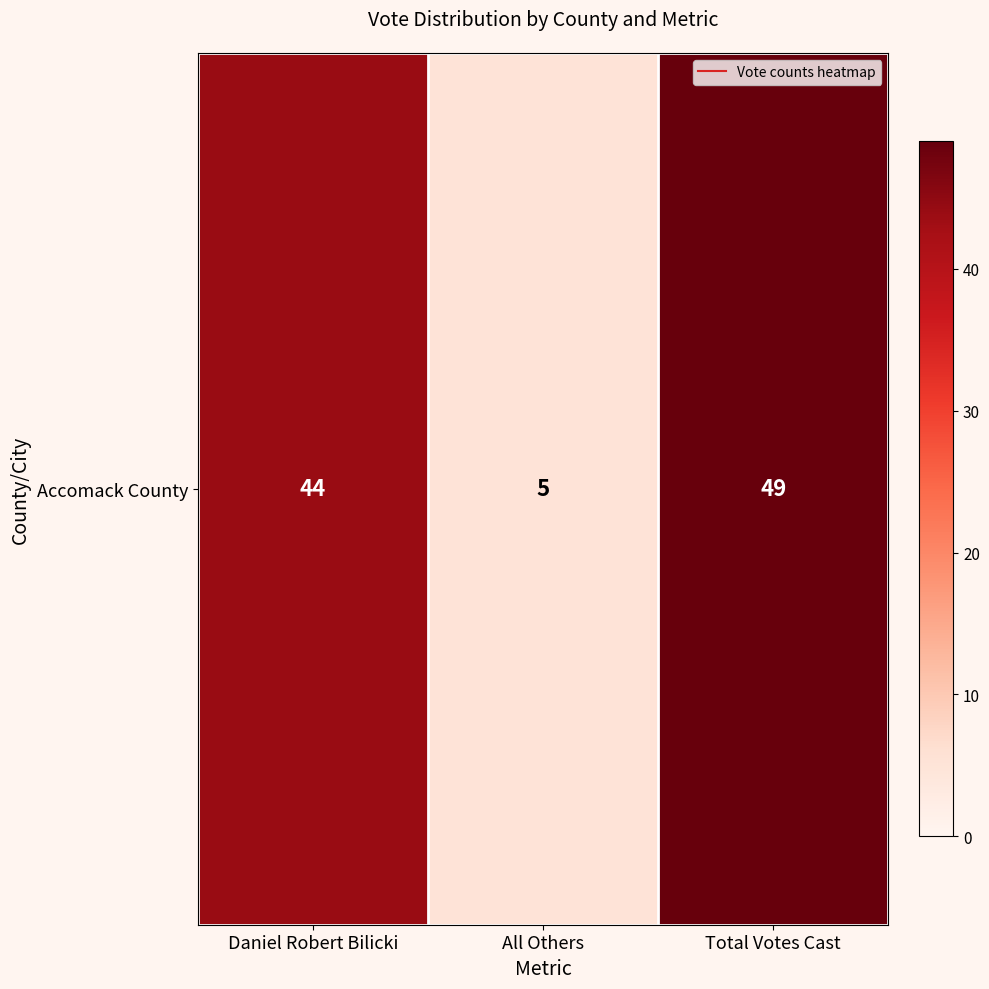

The chart shows a value of 67 at Total Votes Cast. True or false?

False